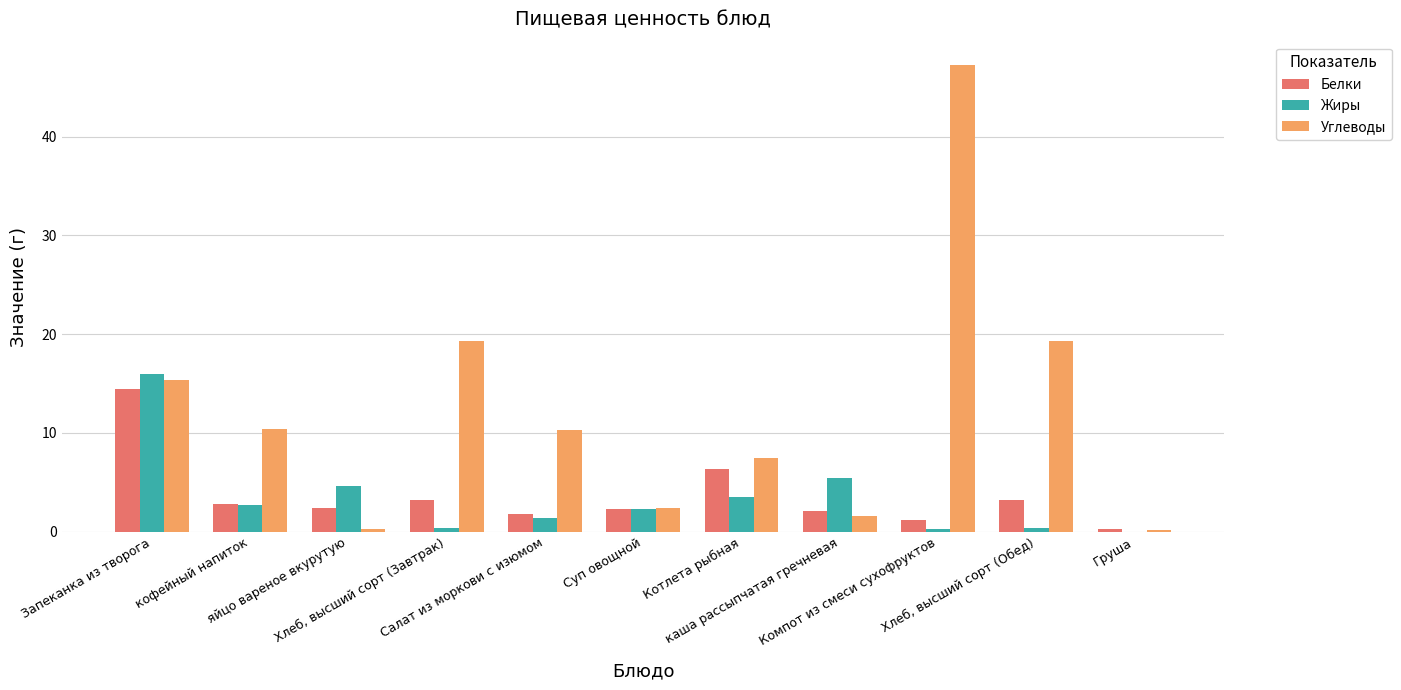

Which series has the largest total across all categories?

Углеводы